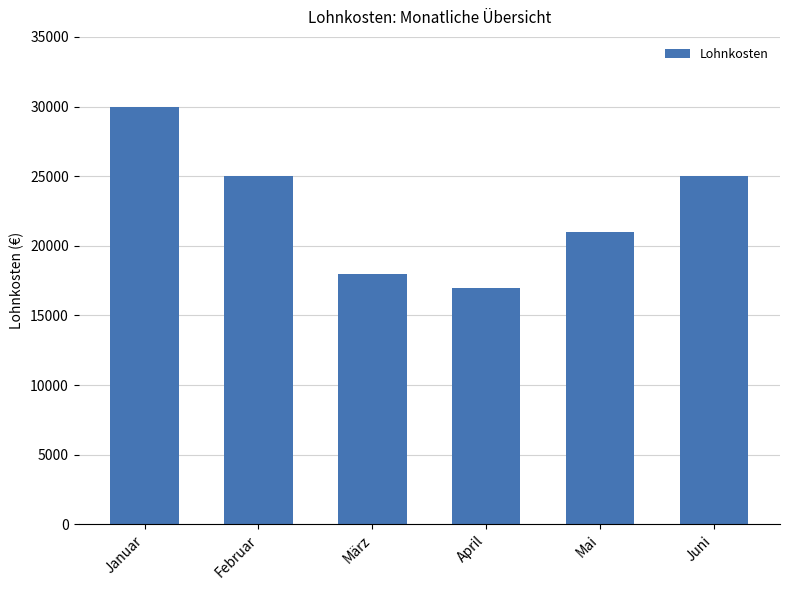

Approximately how many times larger is the value at Juni compared to Januar?

0.8